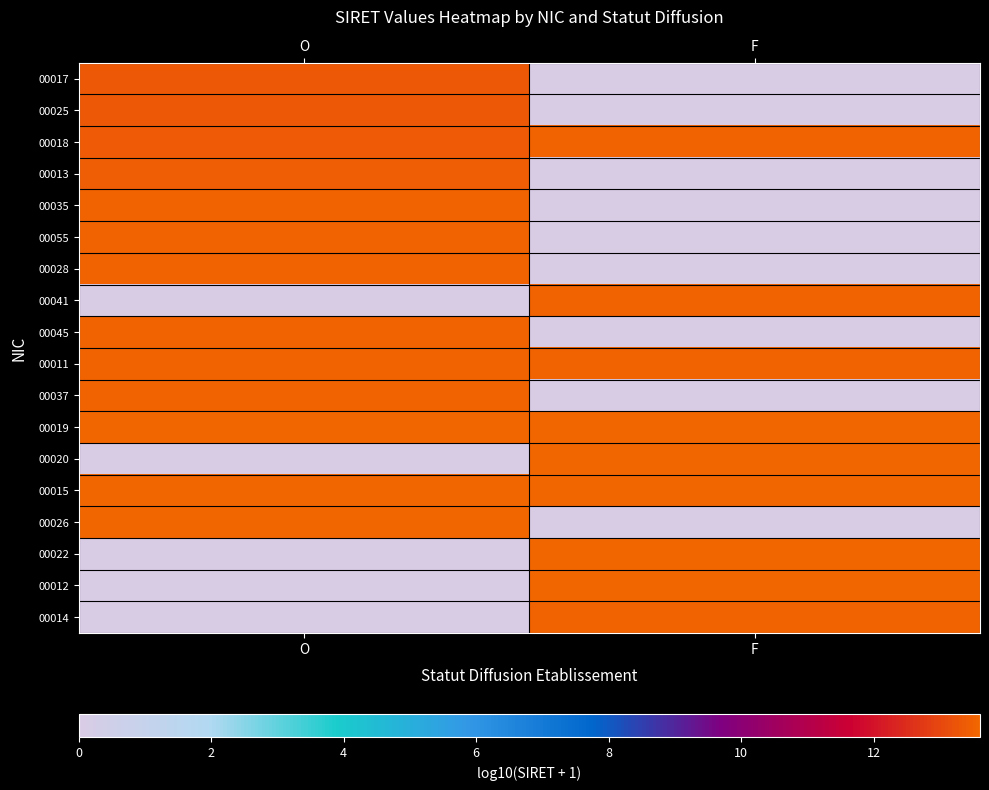

Reading left to right, list all the values displayed in this chart.

00017: O=13.3	F=0.0
00025: O=13.3	F=0.0
00018: O=13.4	F=13.5
00013: O=13.4	F=0.0
00035: O=13.5	F=0.0
00055: O=13.5	F=0.0
00028: O=13.5	F=0.0
00041: O=0.0	F=13.5
00045: O=13.5	F=0.0
00011: O=13.5	F=13.5
00037: O=13.5	F=0.0
00019: O=13.6	F=13.6
00020: O=0.0	F=13.6
00015: O=13.6	F=13.6
00026: O=13.6	F=0.0
00022: O=0.0	F=13.6
00012: O=0.0	F=13.6
00014: O=0.0	F=13.5